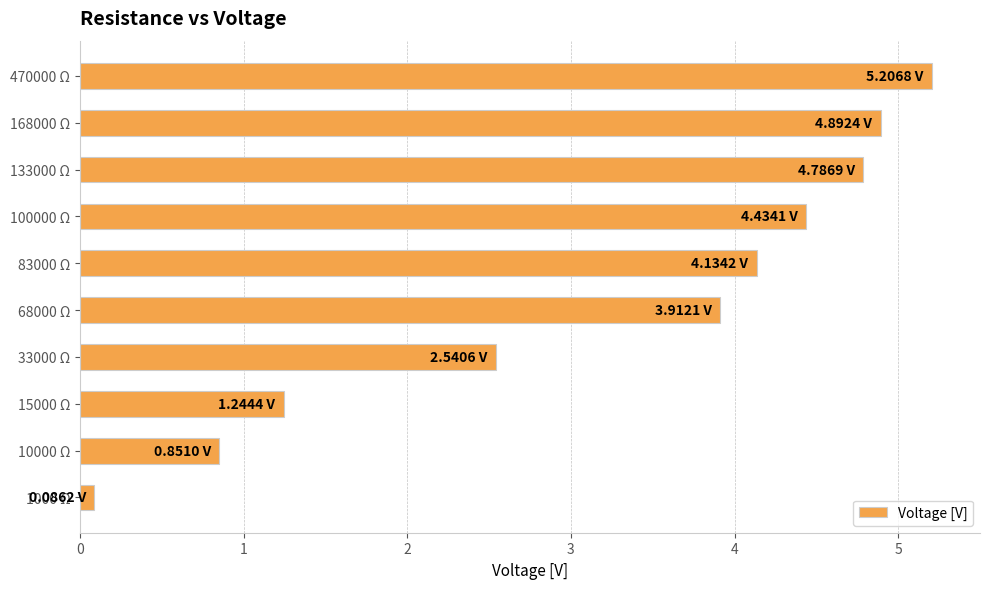

What is the ratio of the value at 168000 Ω to the value at 15000 Ω?

3.9